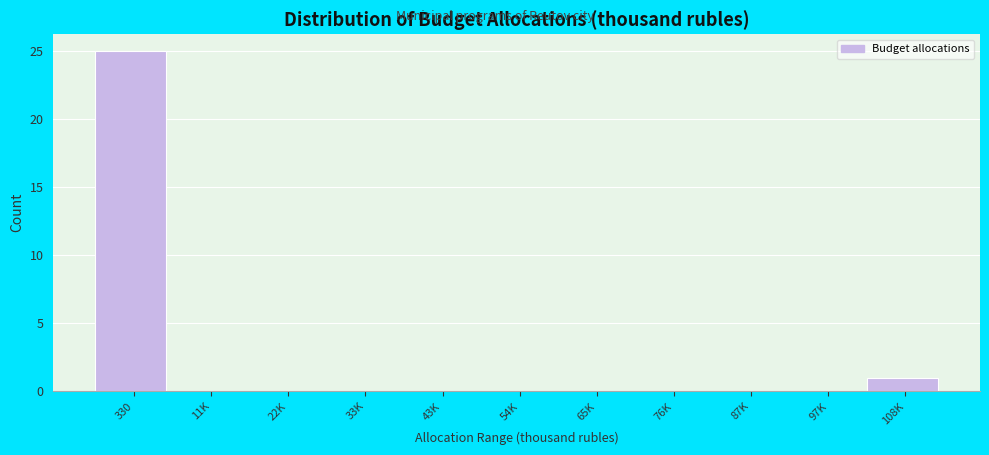

Reading left to right, list all the values displayed in this chart.

330=25	11K=0	22K=0	33K=0	43K=0	54K=0	65K=0	76K=0	87K=0	97K=0	108K=1